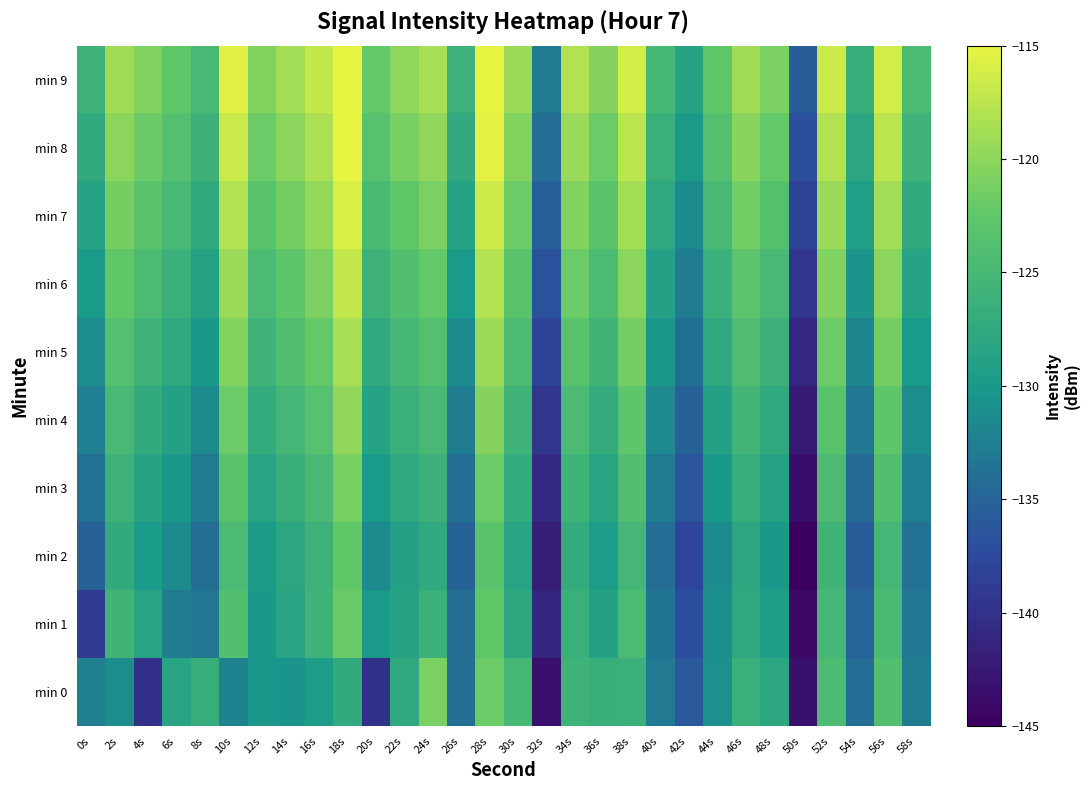

Reading right to left, extract all data points from this chart.

min 0: 58s=-132.6	56s=-124.0	54s=-134.2	52s=-124.4	50s=-143.3	48s=-127.9	46s=-126.4	44s=-130.8	42s=-136.1	40s=-133.0	38s=-126.3	36s=-126.7	34s=-126.0	32s=-143.3	30s=-125.2	28s=-121.8	26s=-133.9	24s=-121.0	22s=-127.5	20s=-139.9	18s=-127.2	16s=-129.6	14s=-130.5	12s=-130.2	10s=-132.2	8s=-126.8	6s=-128.3	4s=-140.0	2s=-131.3	0s=-132.4
min 1: 58s=-133.2	56s=-124.8	54s=-135.0	52s=-125.2	50s=-144.1	48s=-129.3	46s=-127.6	44s=-131.0	42s=-137.2	40s=-133.5	38s=-124.7	36s=-128.9	34s=-126.4	32s=-141.2	30s=-127.8	28s=-122.5	26s=-134.1	24s=-126.3	22s=-128.5	20s=-130.0	18s=-122.0	16s=-125.8	14s=-128.4	12s=-130.1	10s=-123.9	8s=-133.3	6s=-132.7	4s=-128.4	2s=-125.8	0s=-138.9
min 2: 58s=-133.8	56s=-125.3	54s=-135.7	52s=-125.8	50s=-144.8	48s=-130.1	46s=-128.0	44s=-131.5	42s=-137.8	40s=-134.2	38s=-125.3	36s=-129.6	34s=-127.1	32s=-142.0	30s=-128.4	28s=-123.1	26s=-135.2	24s=-127.5	22s=-129.0	20s=-131.3	18s=-122.4	16s=-126.1	14s=-127.9	12s=-129.7	10s=-124.5	8s=-134.0	6s=-131.5	4s=-129.8	2s=-127.3	0s=-135.2
min 3: 58s=-132.5	56s=-124.0	54s=-134.4	52s=-124.5	50s=-143.5	48s=-128.8	46s=-126.7	44s=-130.2	42s=-136.5	40s=-132.9	38s=-124.0	36s=-128.3	34s=-125.8	32s=-140.7	30s=-127.1	28s=-121.8	26s=-133.9	24s=-126.2	22s=-127.7	20s=-130.0	18s=-121.1	16s=-124.8	14s=-126.6	12s=-128.4	10s=-123.2	8s=-132.7	6s=-130.2	4s=-128.5	2s=-126.1	0s=-133.8
min 4: 58s=-131.2	56s=-122.7	54s=-133.1	52s=-123.2	50s=-142.2	48s=-127.5	46s=-125.4	44s=-128.9	42s=-135.2	40s=-131.6	38s=-122.7	36s=-127.0	34s=-124.5	32s=-139.4	30s=-125.8	28s=-120.5	26s=-132.6	24s=-124.9	22s=-126.4	20s=-128.7	18s=-119.8	16s=-123.5	14s=-125.3	12s=-127.1	10s=-121.9	8s=-131.4	6s=-128.9	4s=-127.2	2s=-124.9	0s=-132.5
min 5: 58s=-129.9	56s=-121.4	54s=-131.8	52s=-121.9	50s=-140.9	48s=-126.2	46s=-124.1	44s=-127.6	42s=-133.9	40s=-130.3	38s=-121.4	36s=-125.7	34s=-123.2	32s=-138.1	30s=-124.5	28s=-119.2	26s=-131.3	24s=-123.6	22s=-125.1	20s=-127.4	18s=-118.5	16s=-122.2	14s=-124.0	12s=-125.8	10s=-120.6	8s=-130.1	6s=-127.6	4s=-125.9	2s=-123.7	0s=-131.2
min 6: 58s=-128.6	56s=-120.1	54s=-130.5	52s=-120.6	50s=-139.6	48s=-124.9	46s=-122.8	44s=-126.3	42s=-132.6	40s=-129.0	38s=-120.1	36s=-124.4	34s=-121.9	32s=-136.8	30s=-123.2	28s=-117.9	26s=-130.0	24s=-122.3	22s=-123.8	20s=-126.1	18s=-117.2	16s=-120.9	14s=-122.7	12s=-124.5	10s=-119.3	8s=-128.8	6s=-126.3	4s=-124.6	2s=-122.5	0s=-129.9
min 7: 58s=-127.3	56s=-118.8	54s=-129.2	52s=-119.3	50s=-138.3	48s=-123.6	46s=-121.5	44s=-125.0	42s=-131.3	40s=-127.7	38s=-118.8	36s=-123.1	34s=-120.6	32s=-135.5	30s=-121.9	28s=-116.6	26s=-128.7	24s=-121.0	22s=-122.5	20s=-124.8	18s=-115.9	16s=-119.6	14s=-121.4	12s=-123.2	10s=-118.0	8s=-127.5	6s=-125.0	4s=-123.3	2s=-121.3	0s=-128.6
min 8: 58s=-126.0	56s=-117.5	54s=-127.9	52s=-118.0	50s=-137.0	48s=-122.3	46s=-120.2	44s=-123.7	42s=-130.0	40s=-126.4	38s=-117.5	36s=-121.8	34s=-119.3	32s=-134.2	30s=-120.6	28s=-115.3	26s=-127.4	24s=-119.7	22s=-121.2	20s=-123.5	18s=-114.6	16s=-118.3	14s=-120.1	12s=-121.9	10s=-116.7	8s=-126.2	6s=-123.7	4s=-122.0	2s=-120.1	0s=-127.3
min 9: 58s=-124.7	56s=-116.2	54s=-126.6	52s=-116.7	50s=-135.7	48s=-121.0	46s=-118.9	44s=-122.4	42s=-128.7	40s=-125.1	38s=-116.2	36s=-120.5	34s=-118.0	32s=-132.9	30s=-119.3	28s=-114.0	26s=-126.1	24s=-118.4	22s=-119.9	20s=-122.2	18s=-113.3	16s=-117.0	14s=-118.8	12s=-120.6	10s=-115.4	8s=-124.9	6s=-122.4	4s=-120.7	2s=-118.9	0s=-126.0